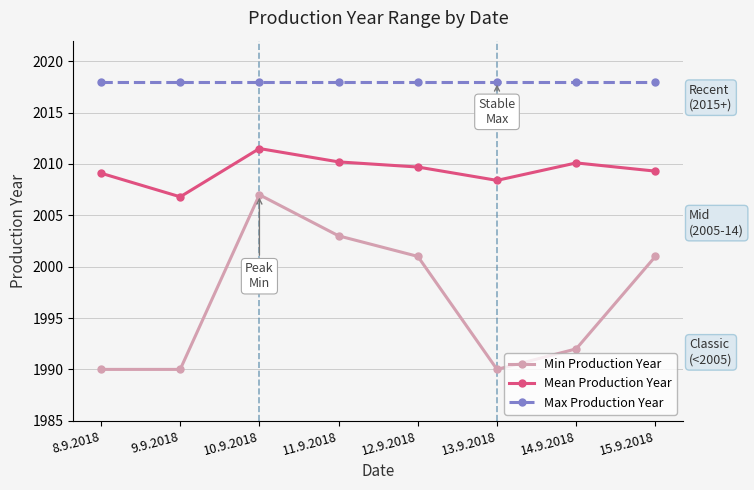

True or false: Max Production Year and Min Production Year intersect in this chart.

False